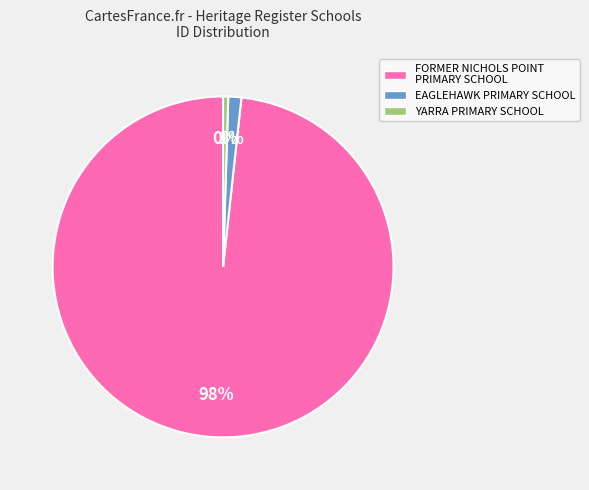

True or false: FORMER NICHOLS POINT PRIMARY SCHOOL accounts for 92% of the total.

False